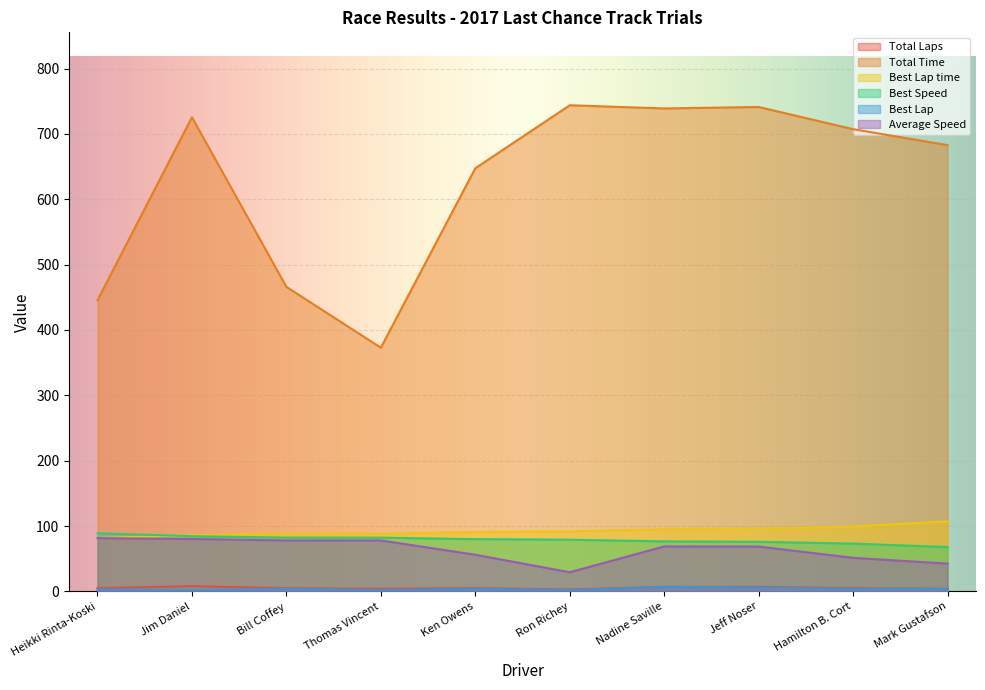

What position from the left is Ken Owens?

5